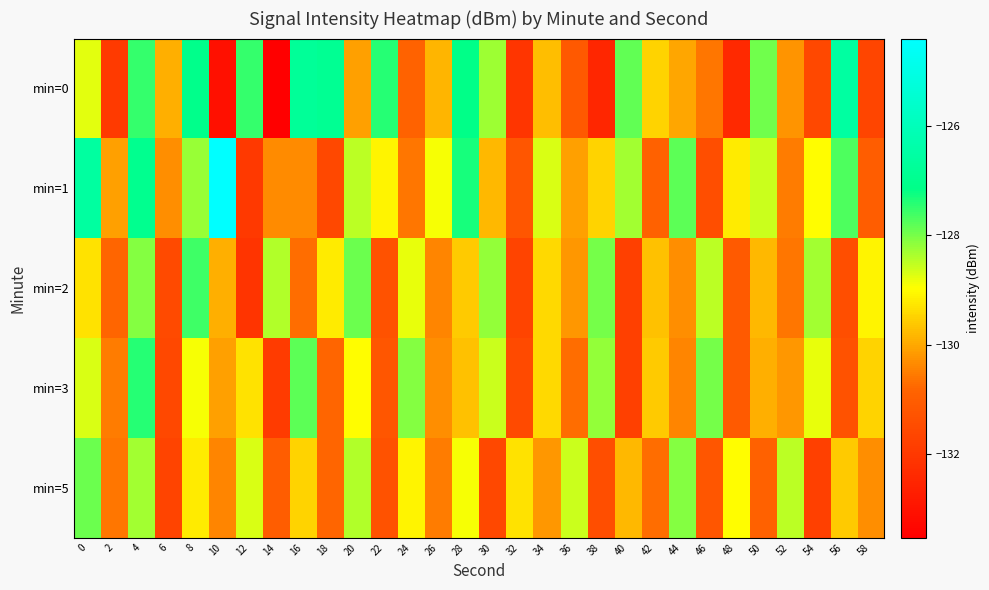

What is the spread (max minus min) of values at 22?

3.9